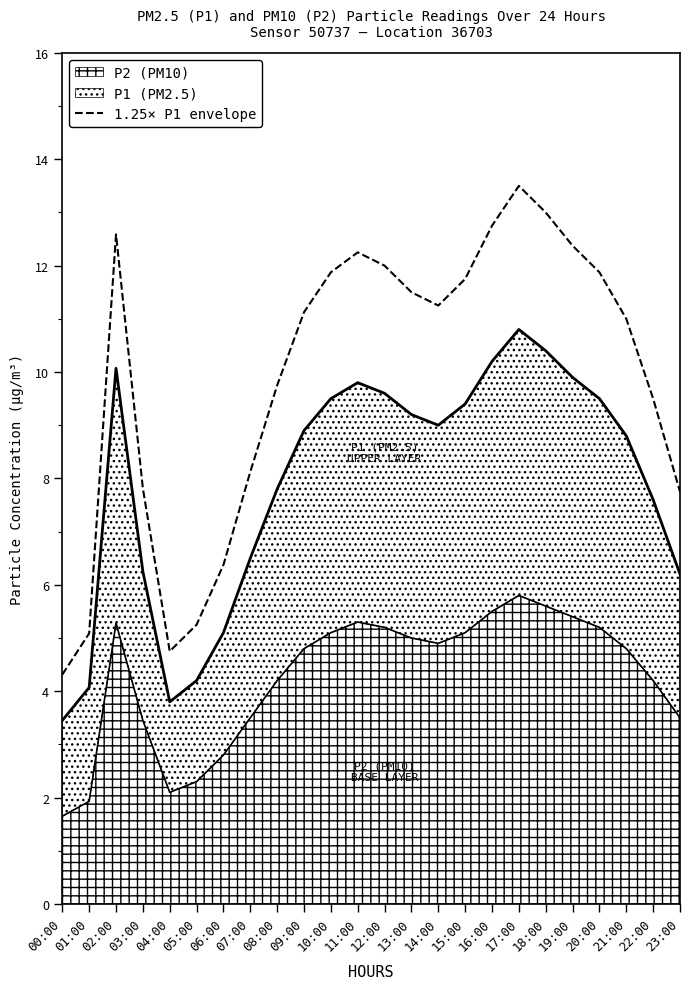

At which label is the value closest to 8?

07:00